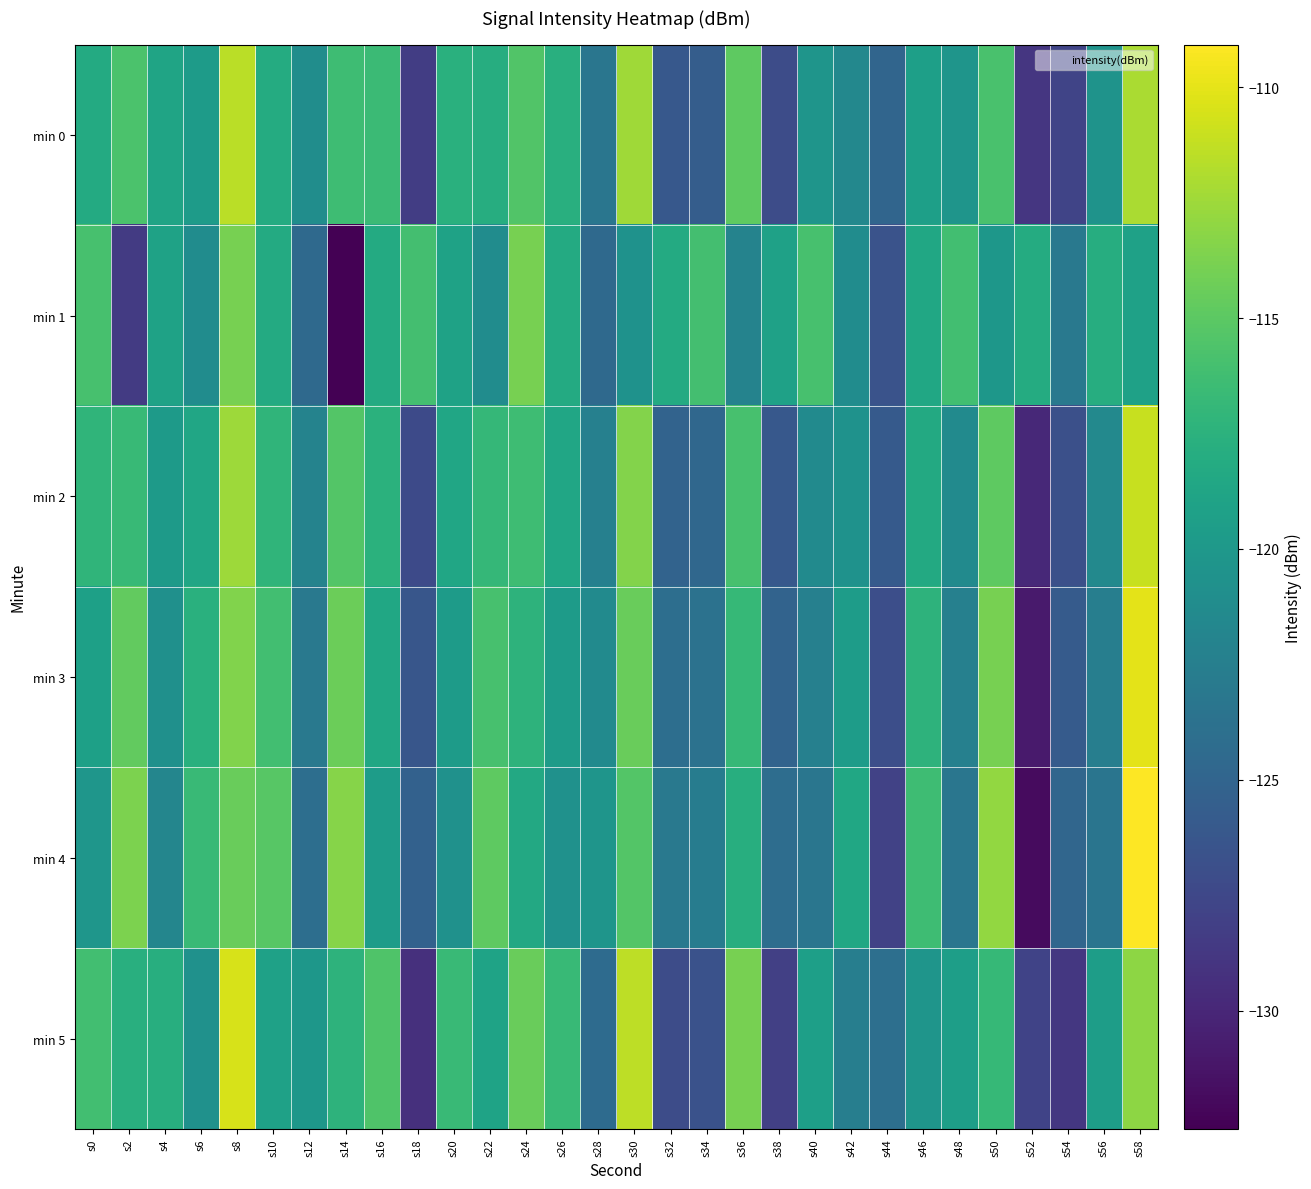

Reading right to left, what are all the values shown in this chart?

min 0: s58=-112.1	s56=-120.5	s54=-127.8	s52=-128.8	s50=-115.9	s48=-120.4	s46=-119.3	s44=-124.9	s42=-121.6	s40=-120.3	s38=-127.1	s36=-114.9	s34=-125.7	s32=-126.1	s30=-112.4	s28=-123.3	s26=-117.7	s24=-115.4	s22=-117.9	s20=-117.7	s18=-128.3	s16=-116.5	s14=-116.3	s12=-121.1	s10=-118.2	s8=-111.5	s6=-119.7	s4=-118.8	s2=-115.7	s0=-118.2
min 1: s58=-119.2	s56=-117.9	s54=-123.1	s52=-118.1	s50=-120.1	s48=-116.2	s46=-118.6	s44=-126.5	s42=-121.2	s40=-115.9	s38=-119.1	s36=-122.1	s34=-116.1	s32=-118.2	s30=-120.6	s28=-124.5	s26=-118.2	s24=-113.9	s22=-121.1	s20=-119.1	s18=-116.1	s16=-118.2	s14=-132.6	s12=-124.5	s10=-118.2	s8=-113.9	s6=-121.1	s4=-119.1	s2=-128.5	s0=-115.9
min 2: s58=-111.1	s56=-121.5	s54=-126.8	s52=-129.8	s50=-114.9	s48=-121.4	s46=-118.3	s44=-125.9	s42=-120.6	s40=-121.3	s38=-126.1	s36=-115.9	s34=-124.7	s32=-125.1	s30=-113.4	s28=-122.3	s26=-118.7	s24=-116.4	s22=-116.9	s20=-118.7	s18=-127.3	s16=-117.5	s14=-115.3	s12=-122.1	s10=-117.2	s8=-112.5	s6=-118.7	s4=-119.8	s2=-116.7	s0=-117.2
min 3: s58=-110.1	s56=-122.5	s54=-125.8	s52=-130.8	s50=-113.9	s48=-122.4	s46=-117.3	s44=-126.9	s42=-119.6	s40=-122.3	s38=-125.1	s36=-116.9	s34=-123.7	s32=-124.1	s30=-114.4	s28=-121.3	s26=-119.7	s24=-117.4	s22=-115.9	s20=-119.7	s18=-126.3	s16=-118.5	s14=-114.3	s12=-123.1	s10=-116.2	s8=-113.5	s6=-117.7	s4=-120.8	s2=-114.7	s0=-119.2
min 4: s58=-109.1	s56=-123.5	s54=-124.8	s52=-131.8	s50=-112.9	s48=-123.4	s46=-116.3	s44=-127.9	s42=-118.6	s40=-123.3	s38=-124.1	s36=-117.9	s34=-122.7	s32=-123.1	s30=-115.4	s28=-120.3	s26=-120.7	s24=-118.4	s22=-114.9	s20=-120.7	s18=-125.3	s16=-119.5	s14=-113.3	s12=-124.1	s10=-115.2	s8=-114.5	s6=-116.7	s4=-121.8	s2=-113.7	s0=-120.2
min 5: s58=-113.1	s56=-119.5	s54=-128.8	s52=-127.8	s50=-116.9	s48=-119.4	s46=-120.3	s44=-123.9	s42=-122.6	s40=-119.3	s38=-128.1	s36=-113.9	s34=-126.7	s32=-127.1	s30=-111.4	s28=-124.3	s26=-116.7	s24=-114.4	s22=-118.9	s20=-116.7	s18=-129.3	s16=-115.5	s14=-117.3	s12=-120.1	s10=-119.2	s8=-110.5	s6=-120.7	s4=-117.8	s2=-117.7	s0=-116.2